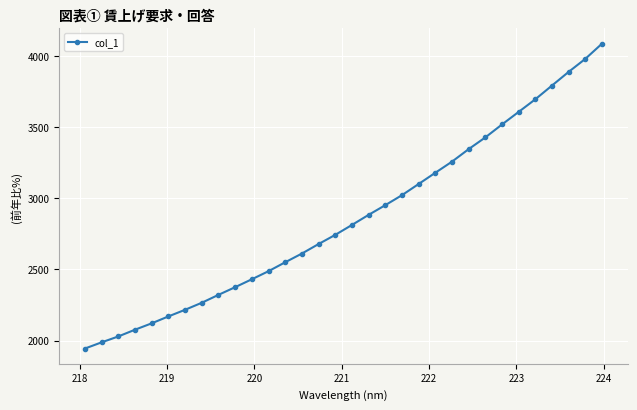

What is the minimum value shown in the chart?

1943.6